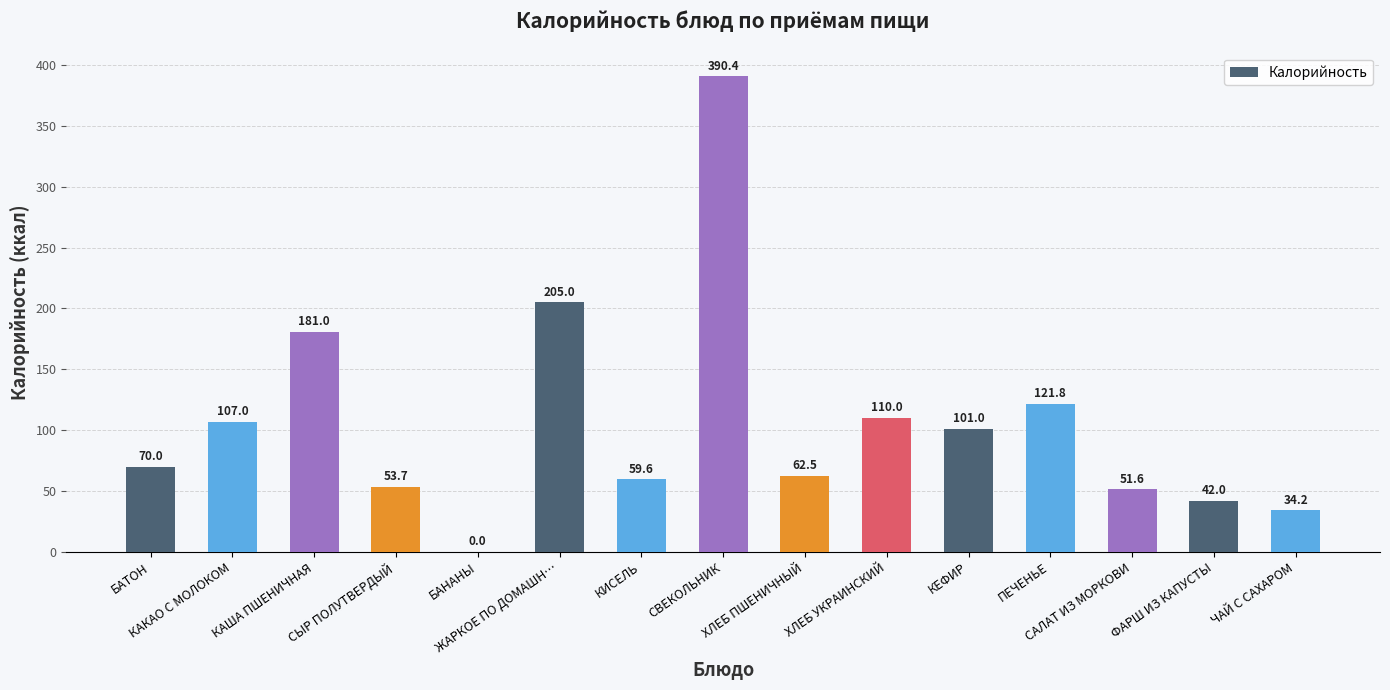

The chart shows a value of 205.0 at ЖАРКОЕ ПО ДОМАШН…. True or false?

True